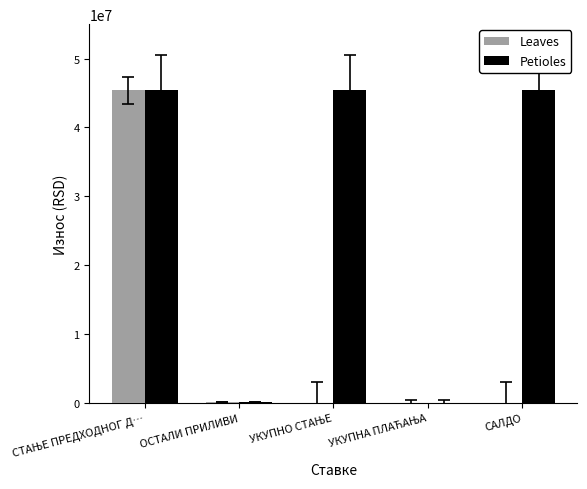

What is the total value across all series at САЛДО?

45469142.1